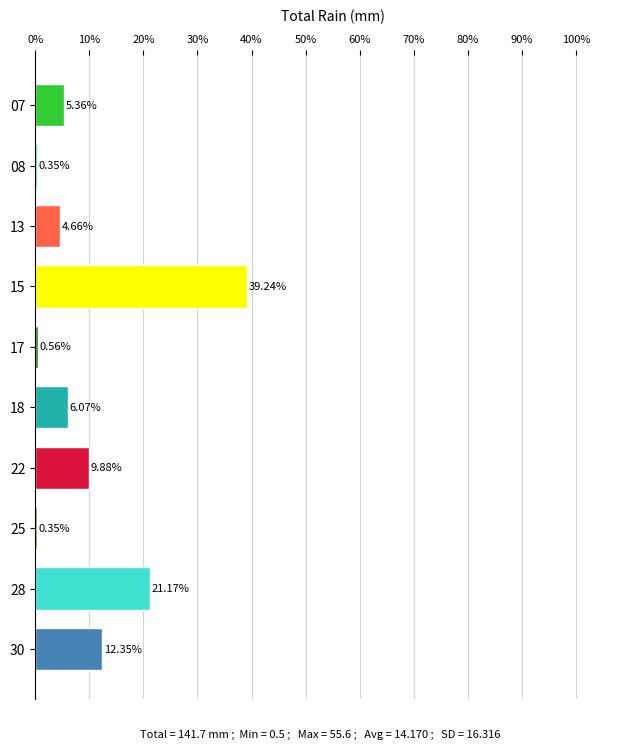

What is the sum of the values at 08 and 18?

6.4